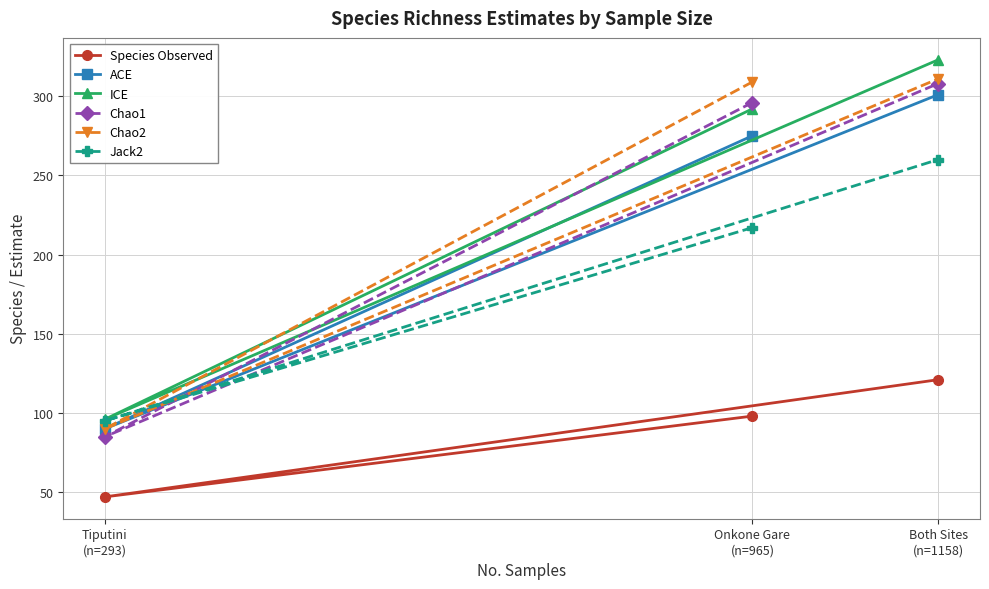

Does the chart display data point markers on the line(s)?

Yes